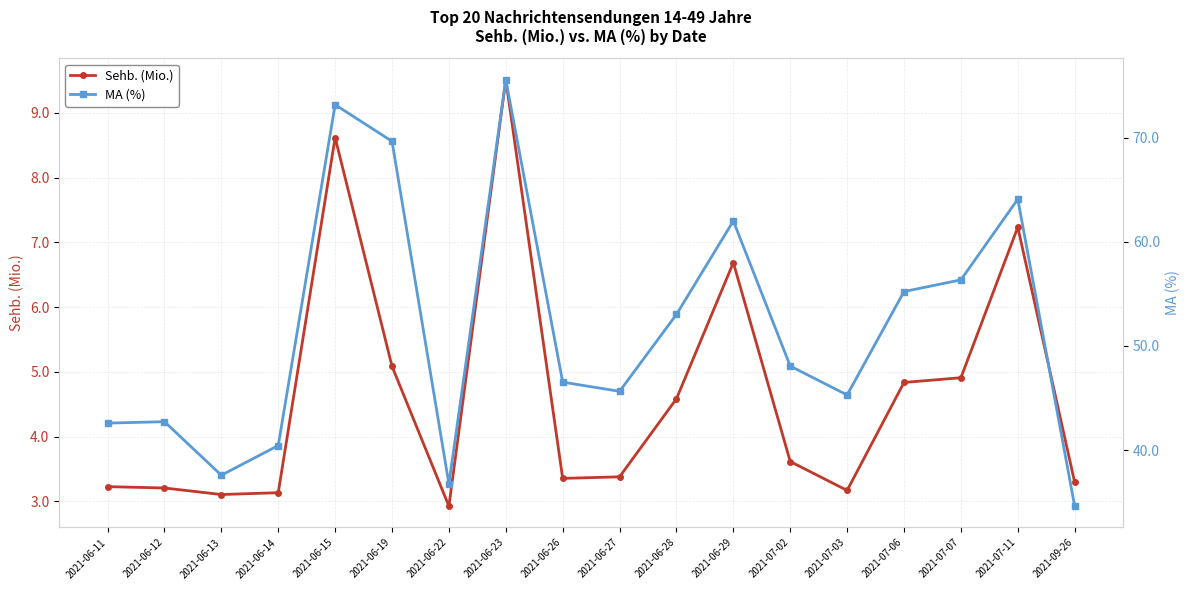

At which category does the chart reach its peak across all series?

2021-06-23